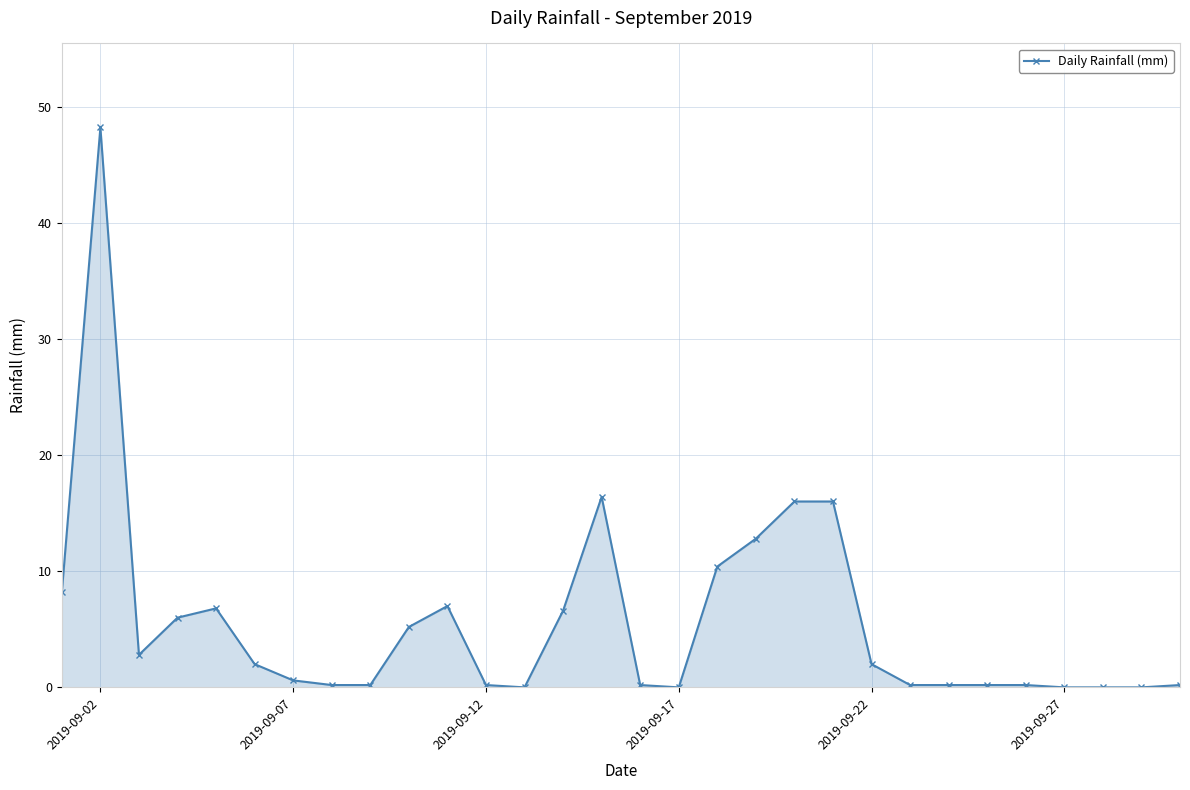

What is the maximum value shown in the chart?

48.2